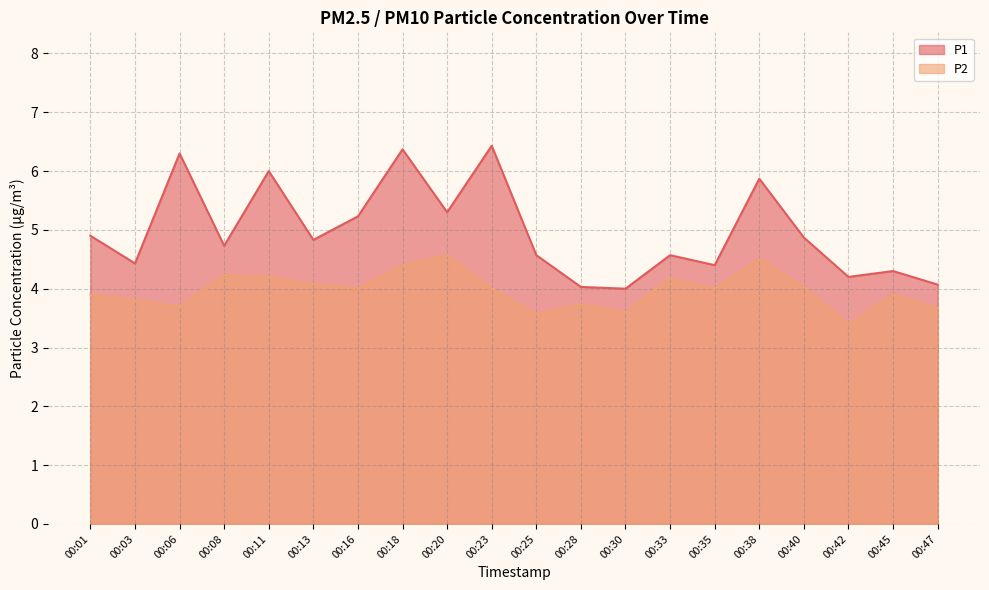

What is the spread (max minus min) of values at 00:33?

0.4